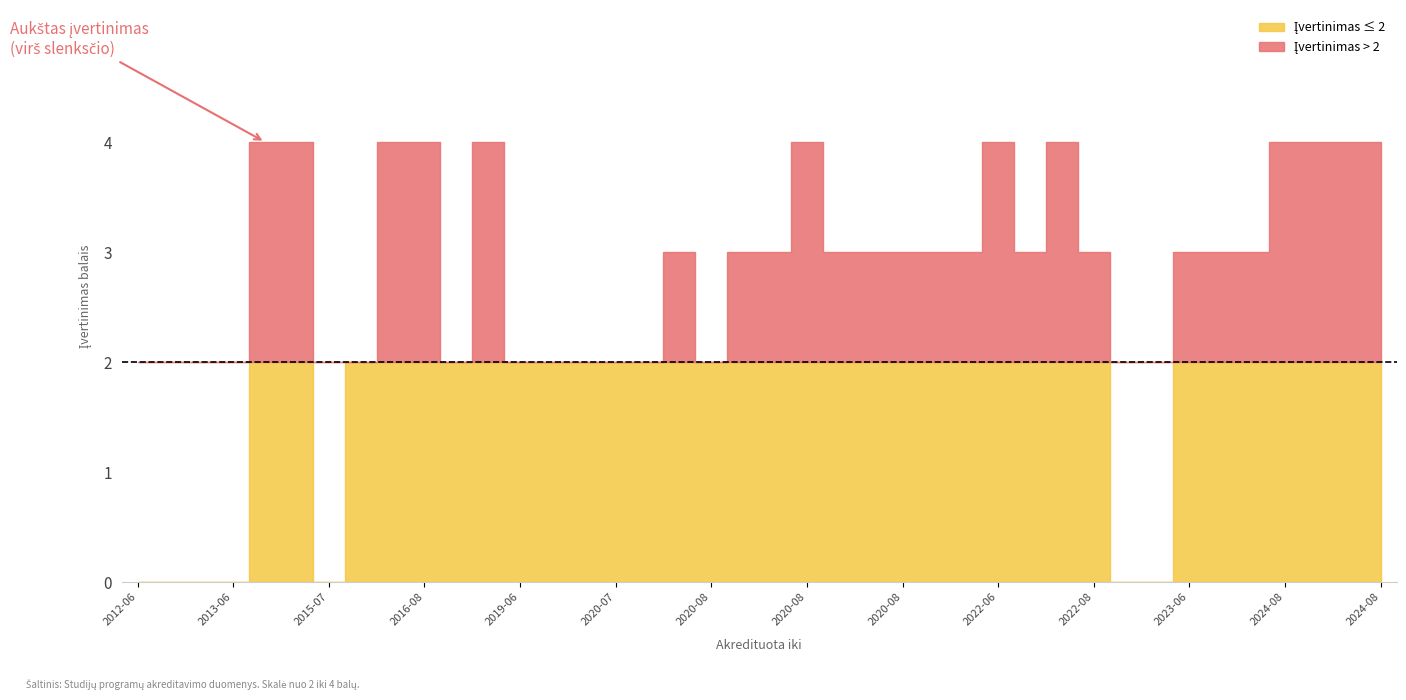

Reading left to right, extract all data points from this chart.

0	0	0	2	0	3	3	2	0	0	3	3	3	4	2	2	2	3	3	4	3	4	4	4	4	0	3	4	4	4	4	2	3	2	4	2	4	3	3	3